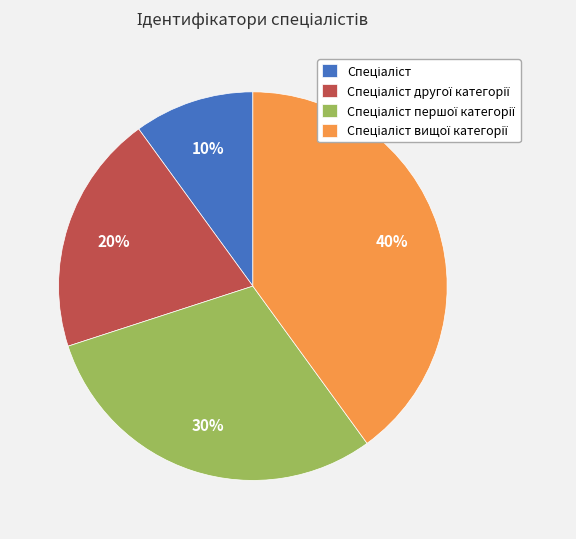

Does any single category account for the majority?

No